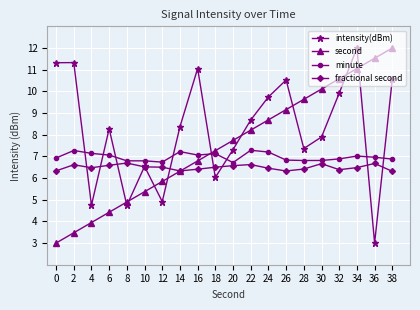

The value of second at 0 is 0.8. True or false?

False